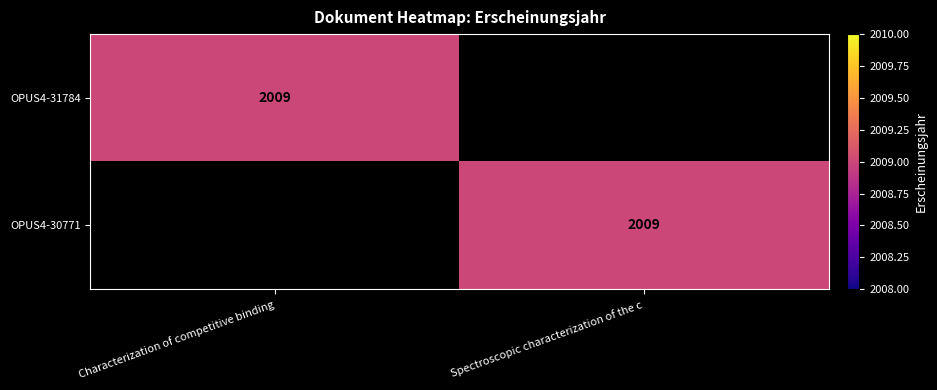

Is it true that OPUS4-30771 equals 2009 at Spectroscopic characterization of the c?

True